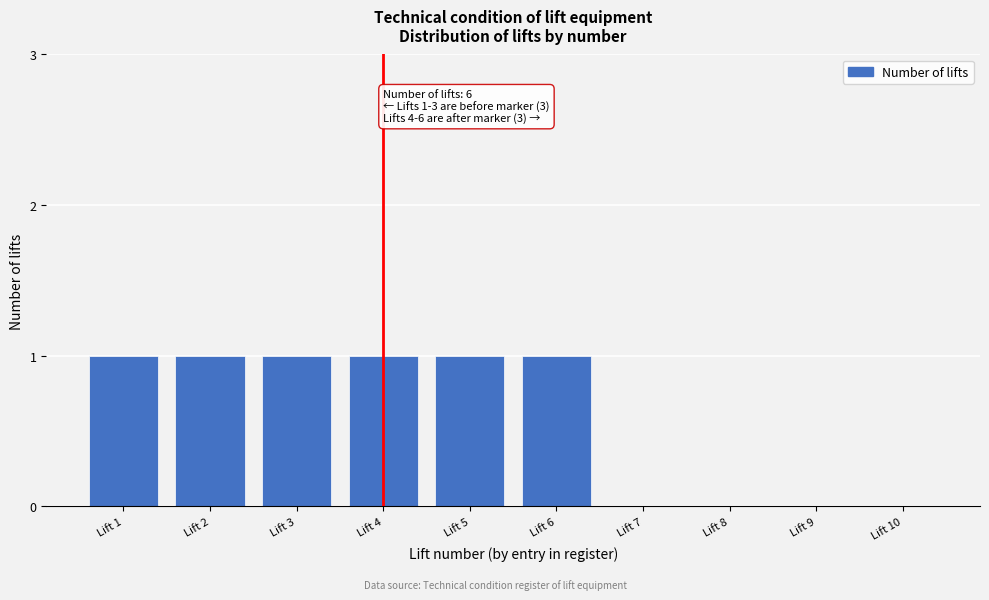

Reading right to left, list all the values displayed in this chart.

Lift 10=0	Lift 9=0	Lift 8=0	Lift 7=0	Lift 6=1	Lift 5=1	Lift 4=1	Lift 3=1	Lift 2=1	Lift 1=1